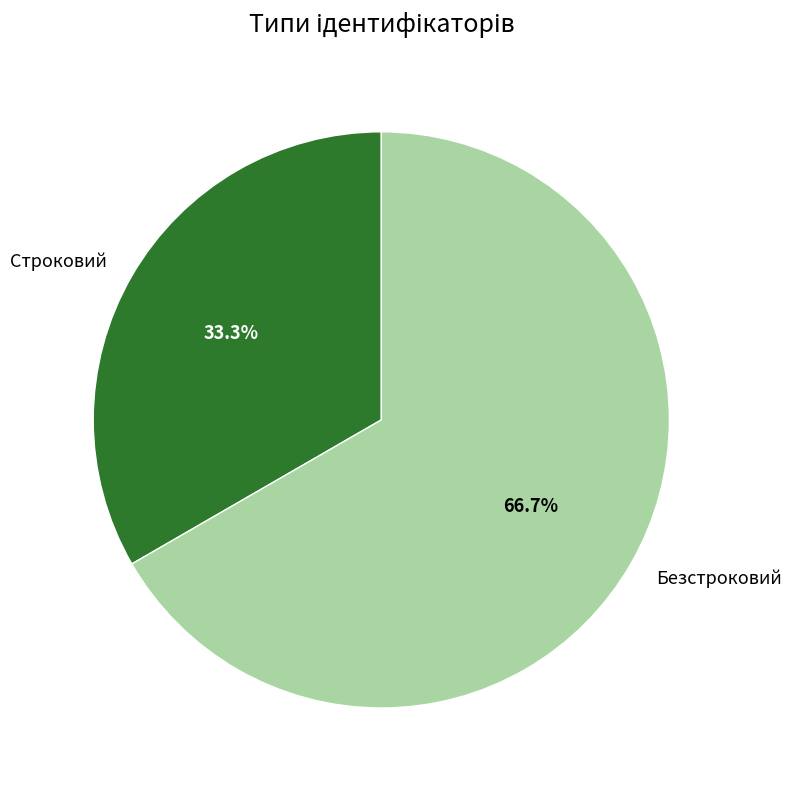

What percentage is the Безстроковий slice, to the nearest percent?

67%